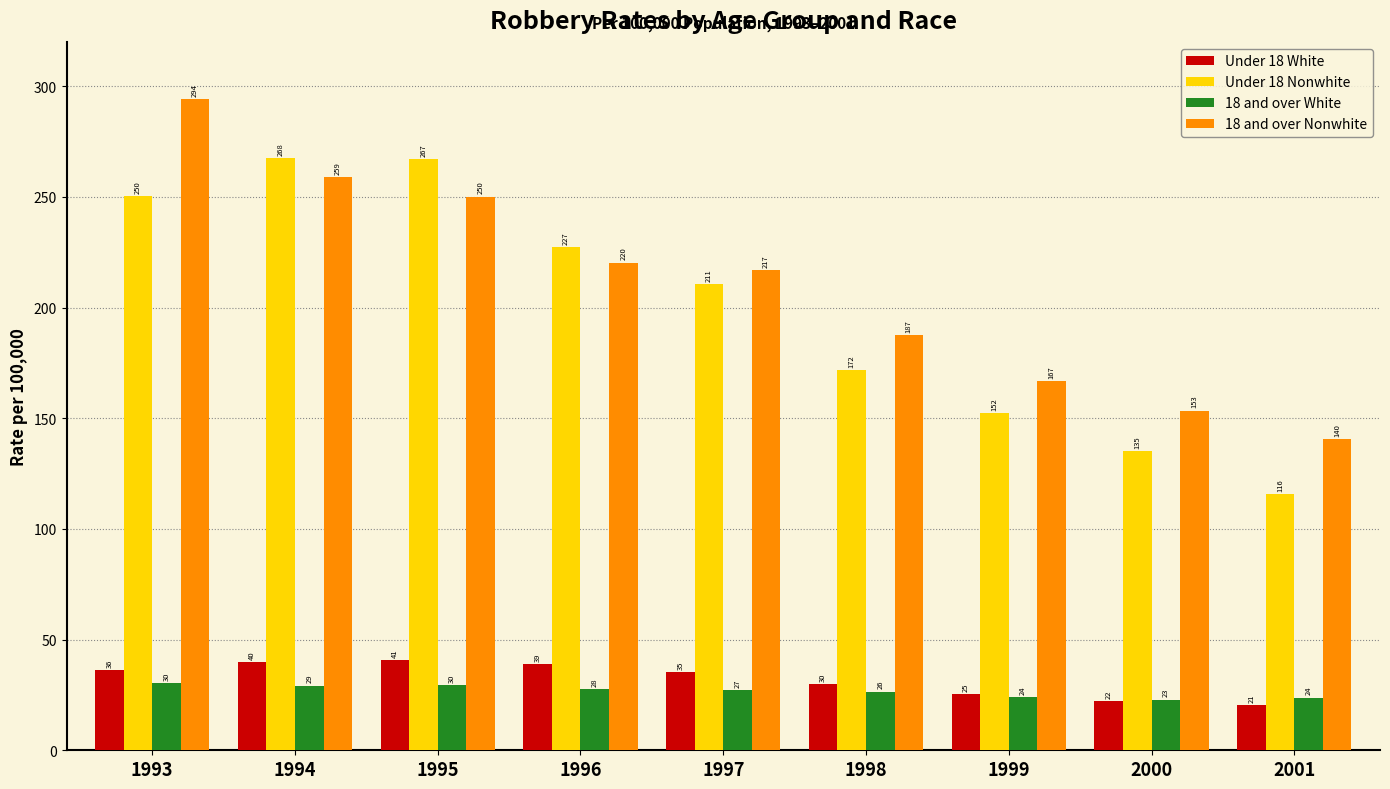

What is the value of the 18 and over Nonwhite bar at the 7th from the left?

166.8